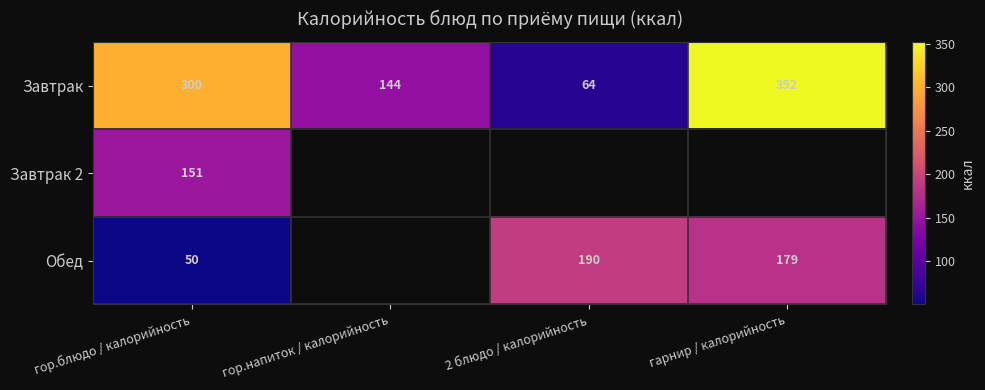

At гор.блюдо / калорийность, list the series in order from largest to smallest.

Завтрак, Завтрак 2, Обед